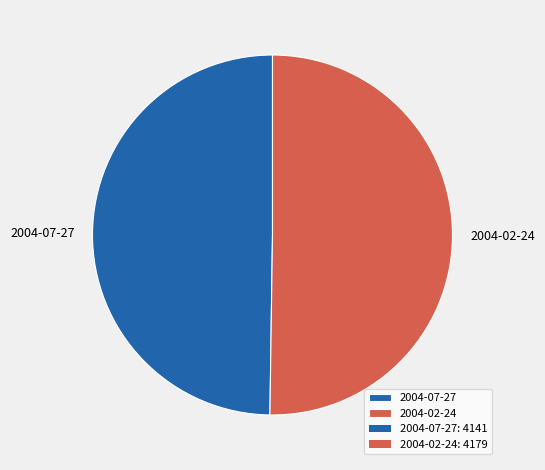

Combined, do 2004-02-24 and 2004-07-27 account for over 50%?

Yes